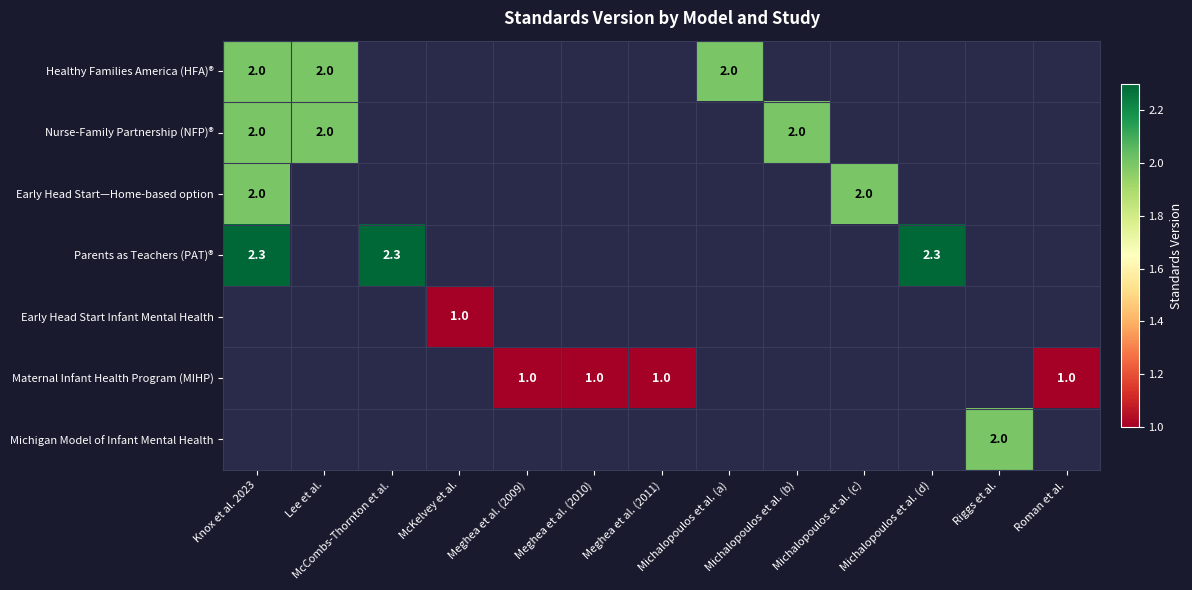

Is the value of Early Head Start—Home-based option at Michalopoulos et al. (d) greater than the value of Nurse-Family Partnership (NFP)® at Lee et al.?

No